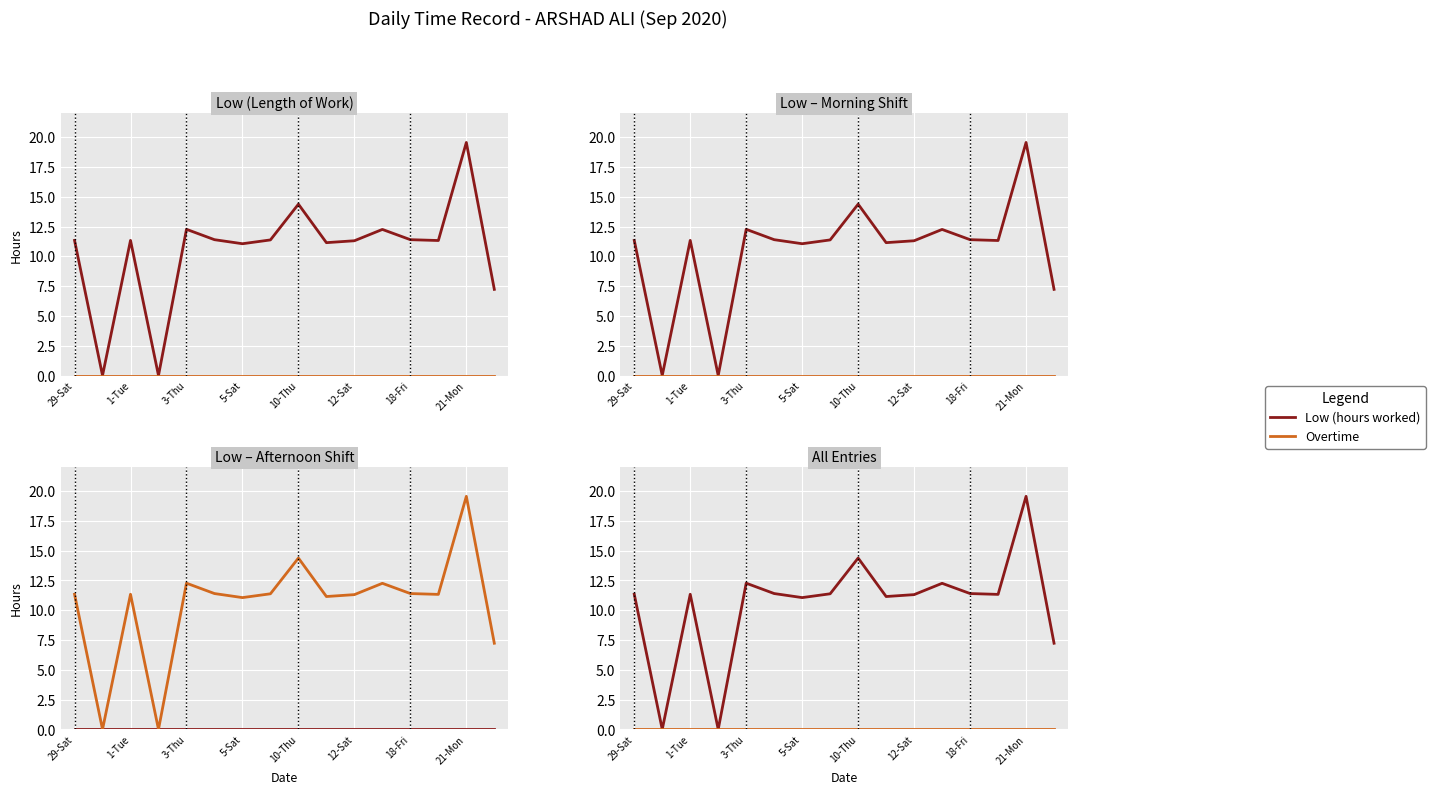

In Low (hours worked), how many points are lower than both neighbors (excluding endpoints)?

5